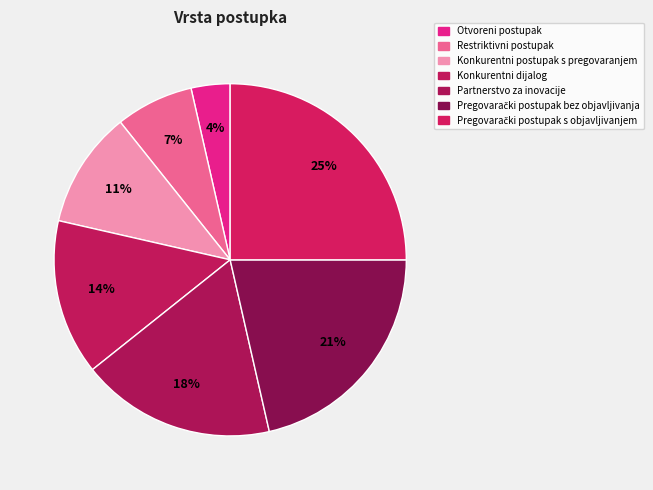

The Pregovarački postupak s objavljivanjem slice represents 15% of the pie. True or false?

False